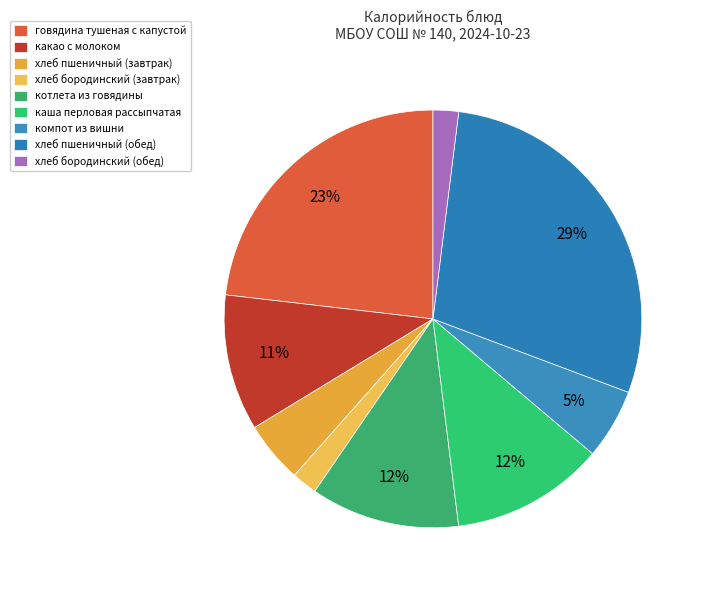

Combined, what portion of the pie is хлеб пшеничный (обед) and хлеб бородинский (обед)?

30.7%